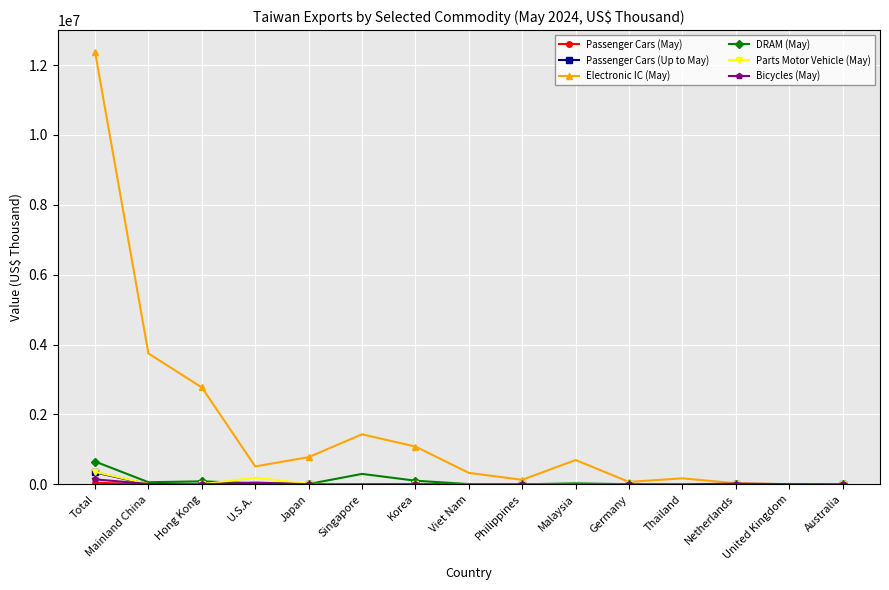

What is the sum of the Electronic IC (May) values at Thailand and Mainland China?

3919125